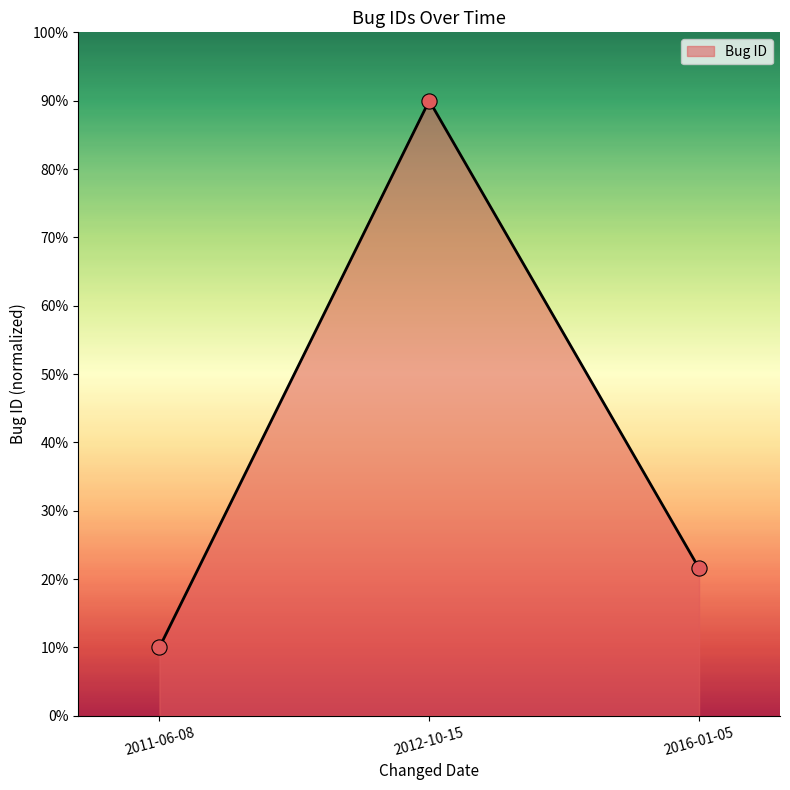

What is the change in value from 2011-06-08 to 2012-10-15?

+0.8